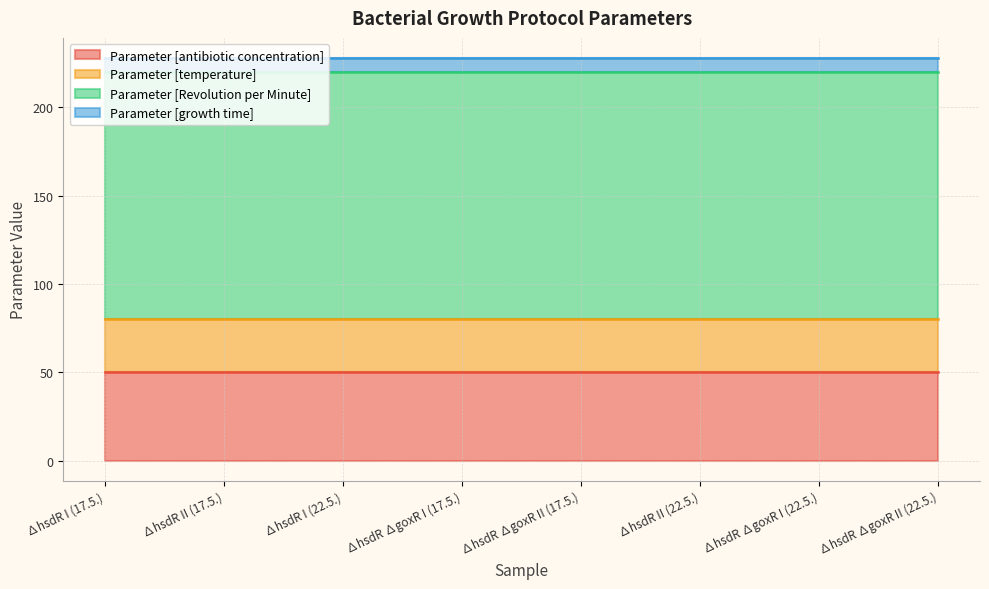

How many data points does each series have?

8